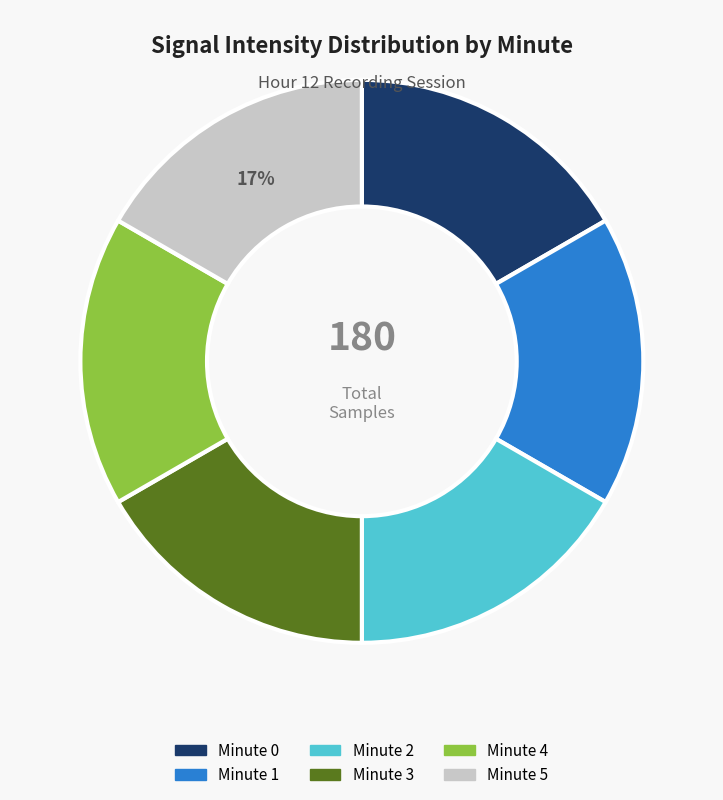

To the nearest percent, what is the difference between the largest and smallest slice percentages?

0%